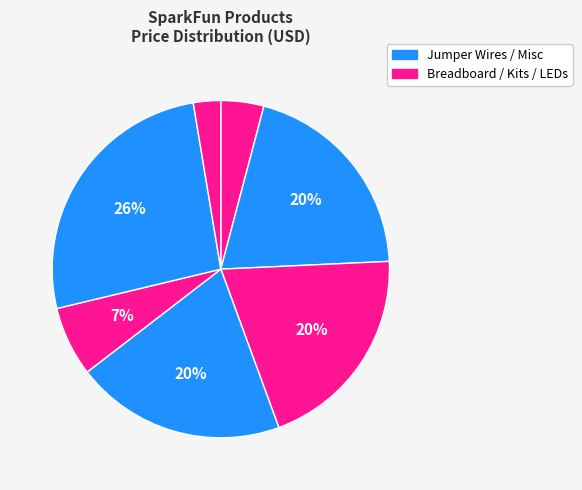

How many segments does this pie chart have?

7